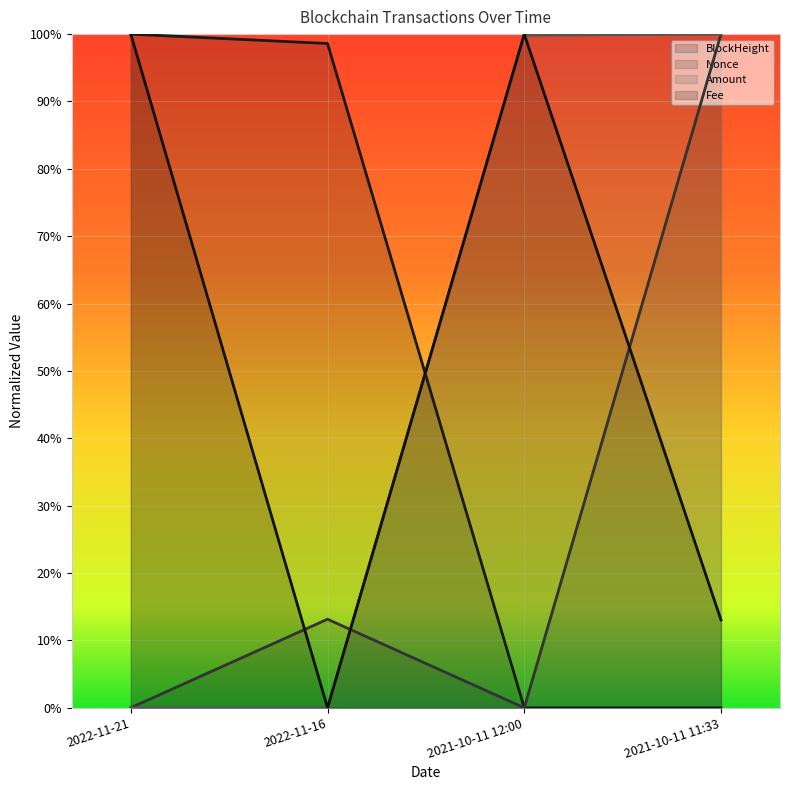

What is the total value across all series at 2022-11-16?

1.1